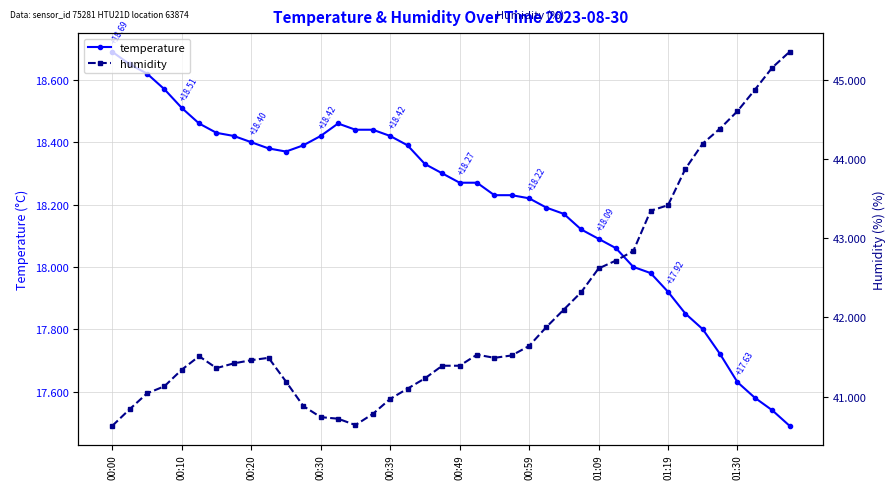

How many distinct data groups are displayed?

2